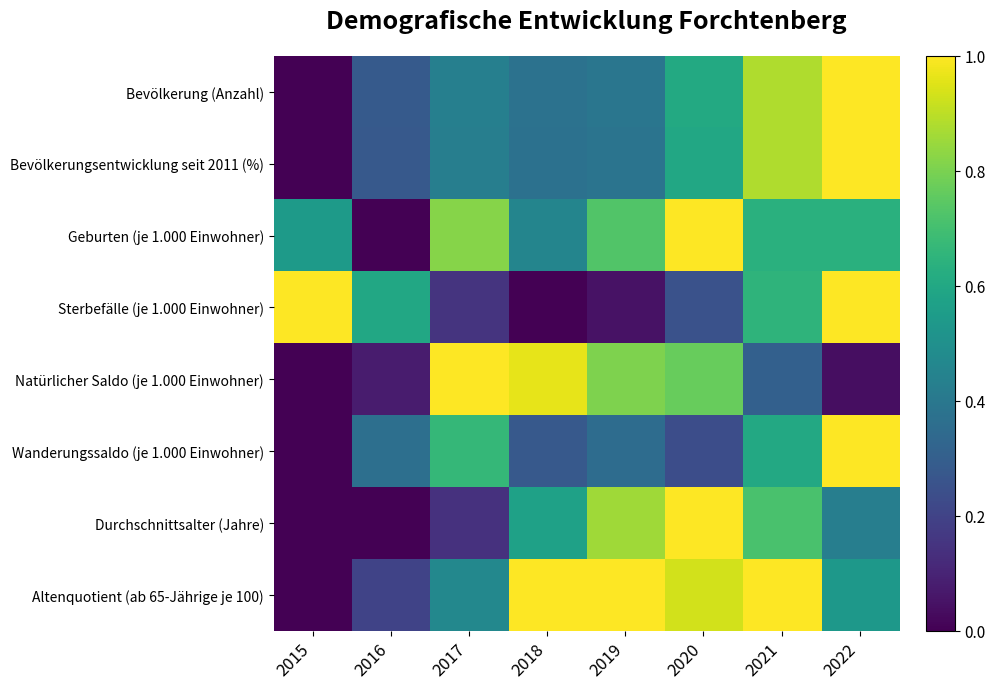

At which category is the sum across all series the highest?

2021